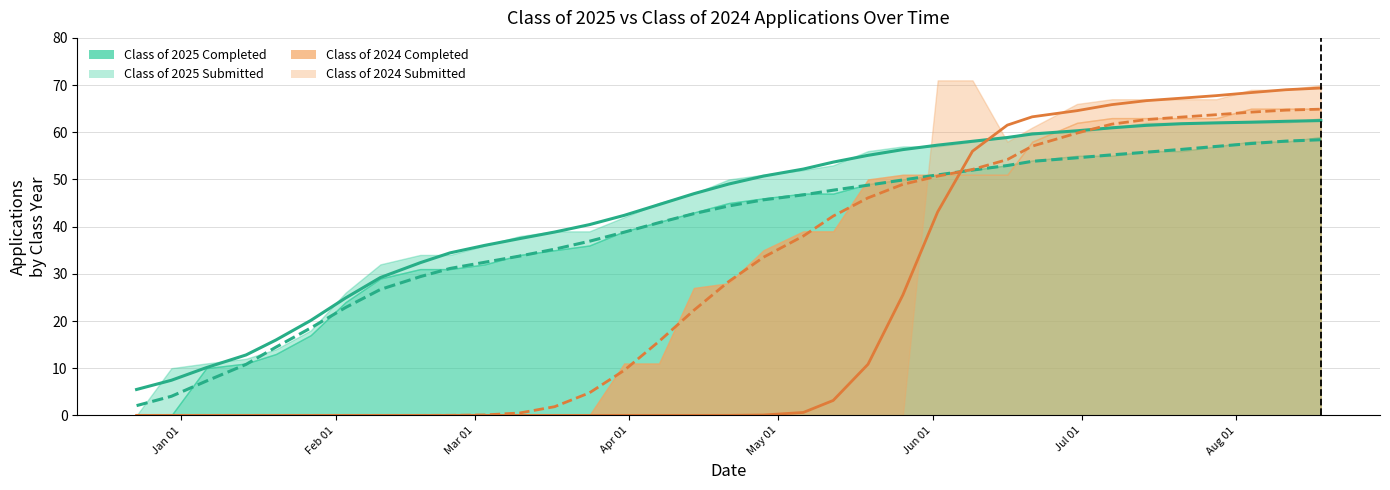

Between 03/31/2025 and 07/21/2025, which is larger?

07/21/2025